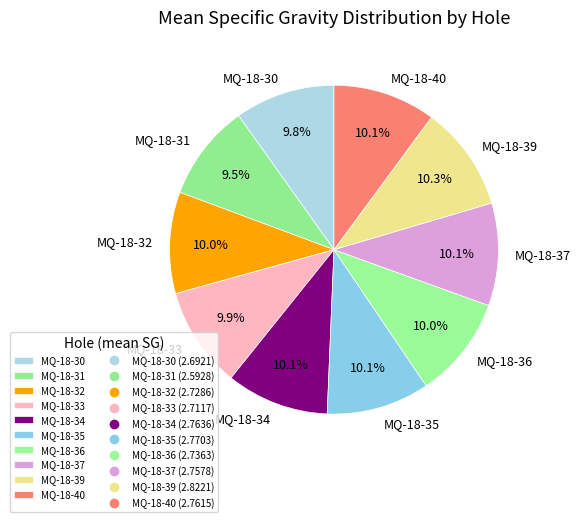

Is there any slice that represents more than half of the pie?

No